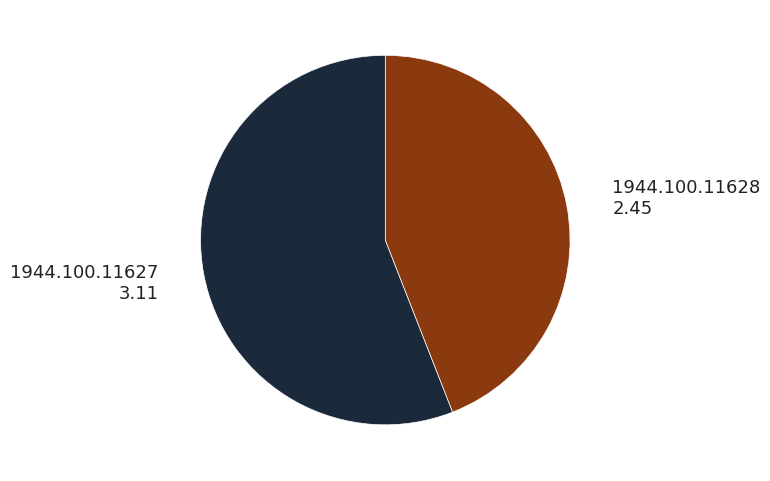

Count the number of slices in the pie.

2